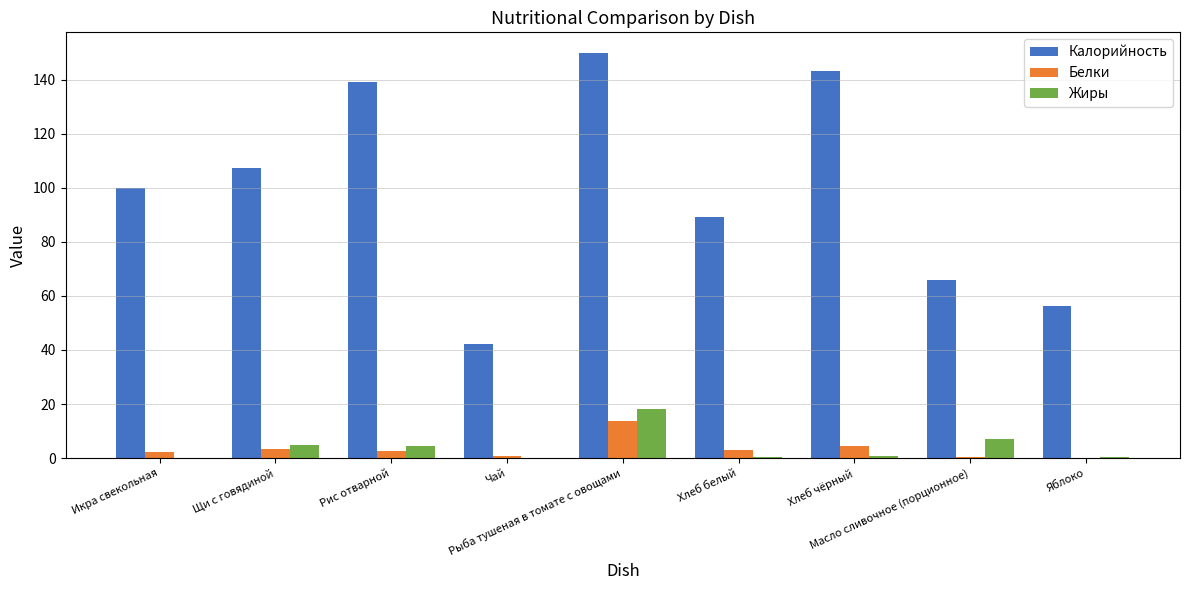

At which category is the sum across all series the highest?

Рыба тушеная в томате с овощами